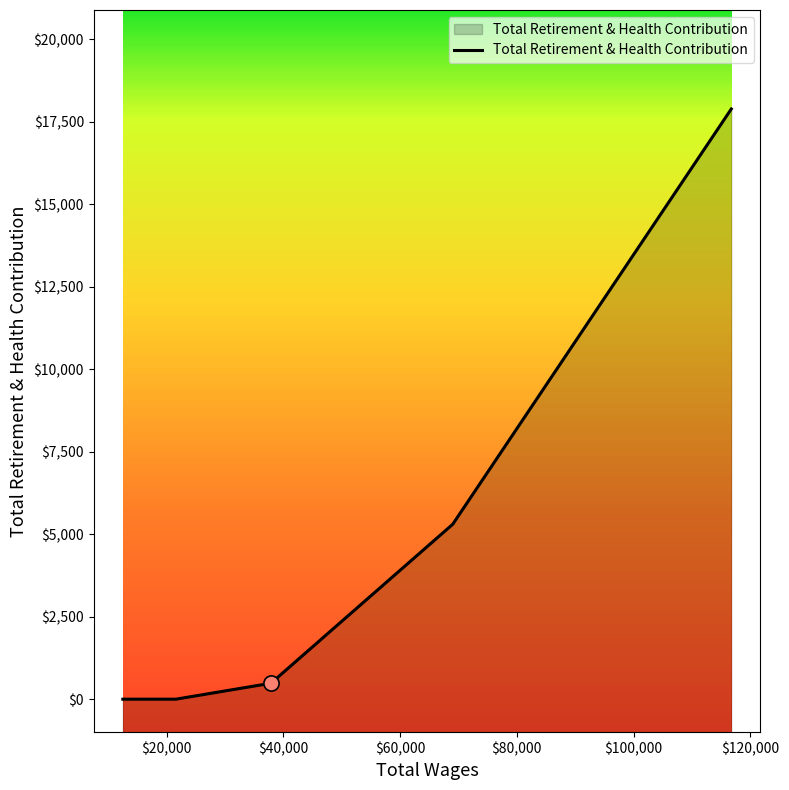

What is the ratio of the value at 116756.0 to the value at 69011.0?

3.4